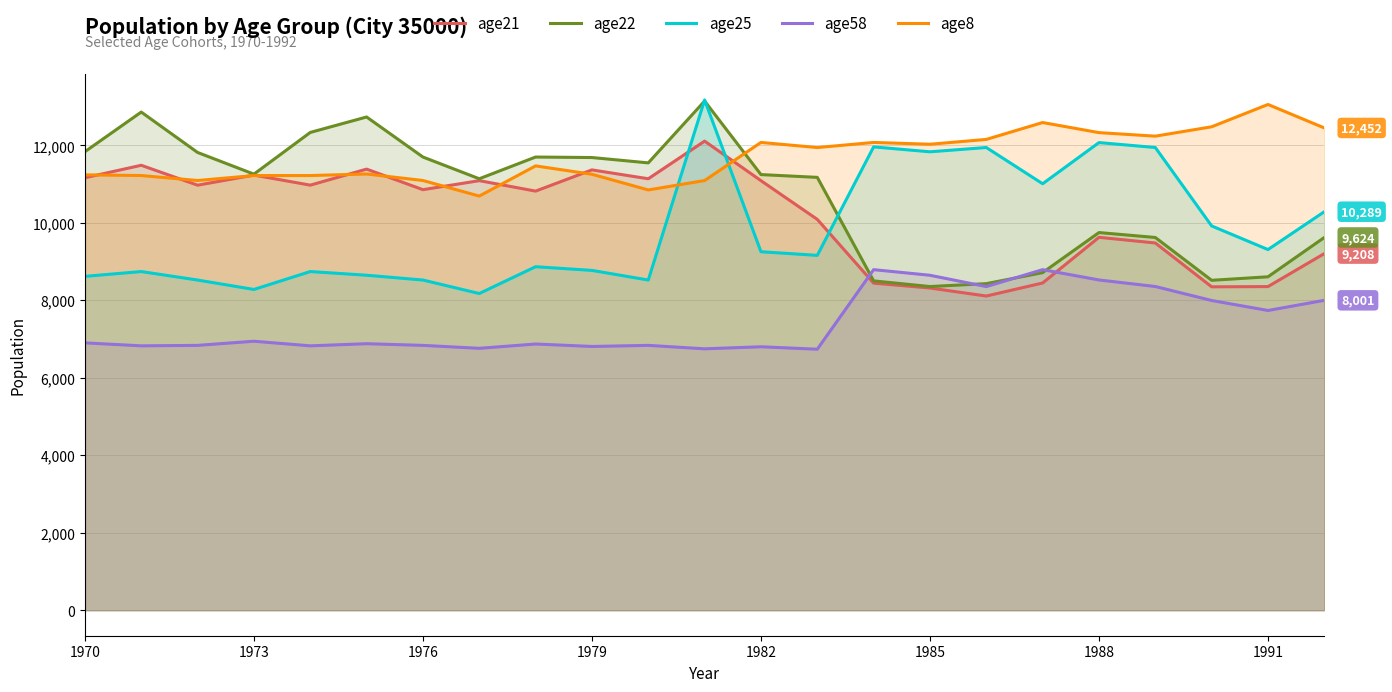

What are all the series names shown in the legend?

age21, age22, age25, age58, age8